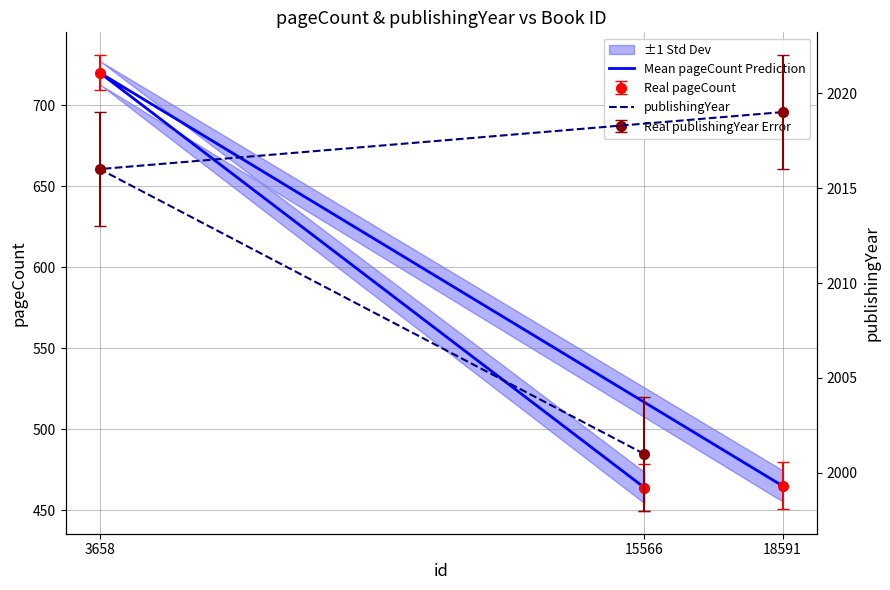

True or false: publishingYear has a value of 2016 at 3658.

True